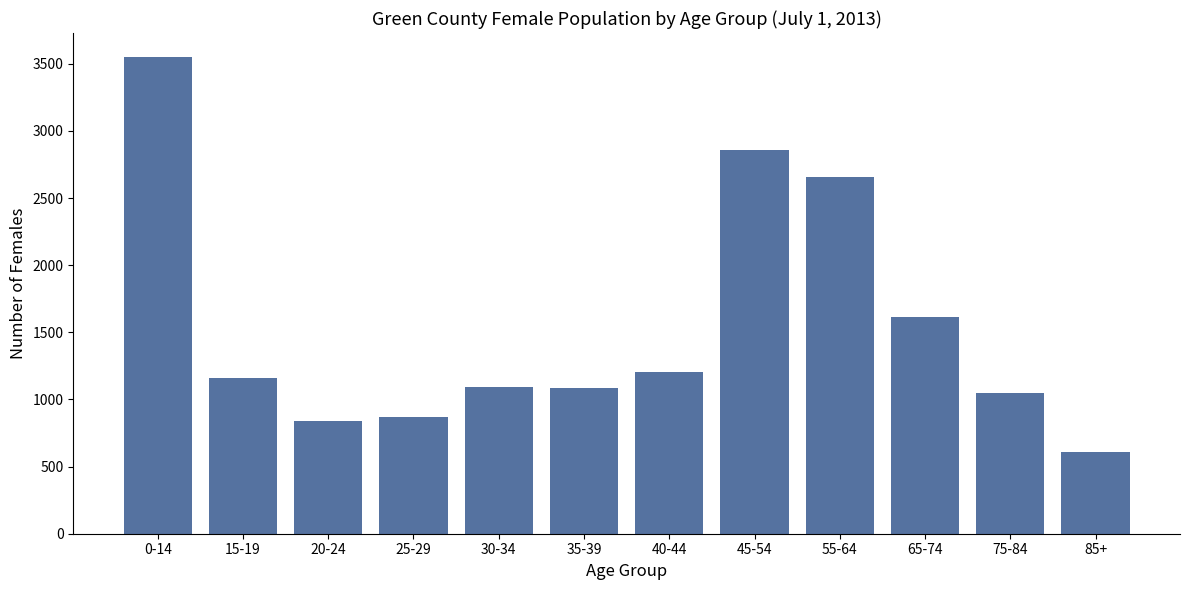

What is the difference between the values at 15-19 and 55-64?

1496